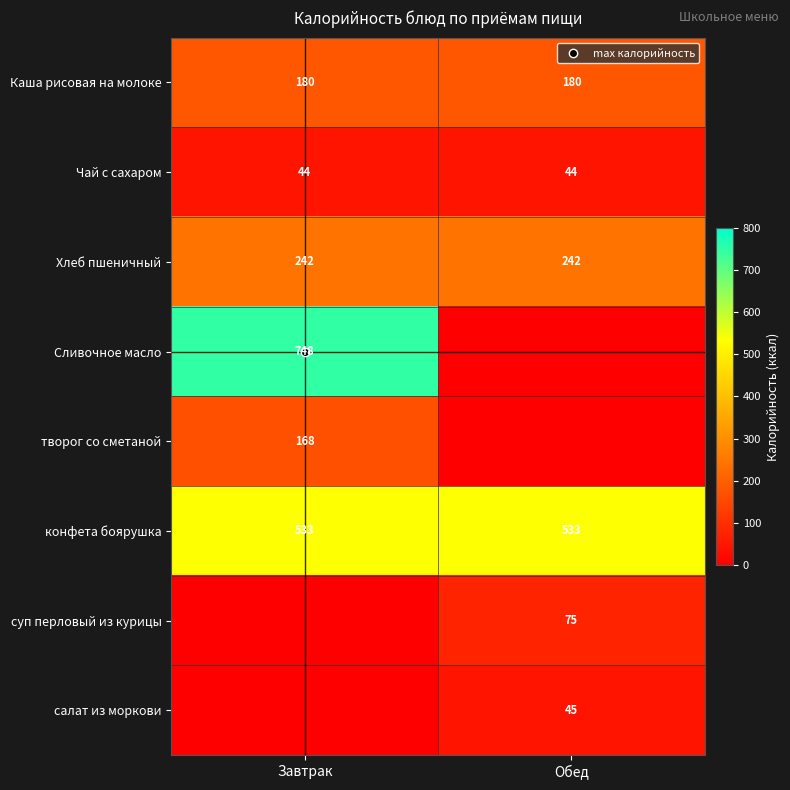

Rank the series at Завтрак from lowest to highest value.

суп перловый из курицы, салат из моркови, Чай с сахаром, творог со сметаной, Каша рисовая на молоке, Хлеб пшеничный, конфета боярушка, Сливочное масло